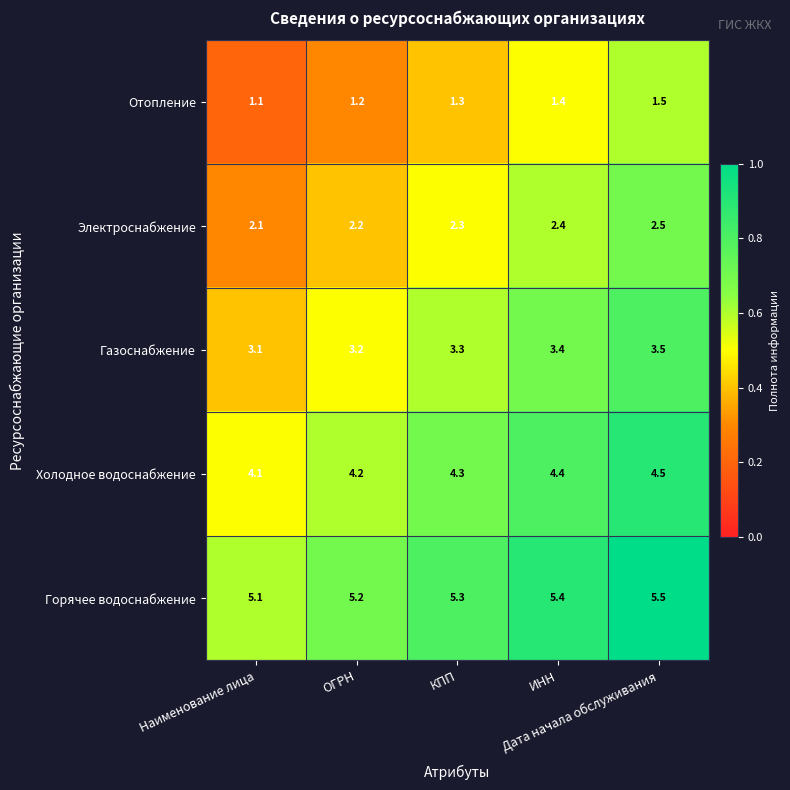

What is the sum of all Электроснабжение values?

11.5